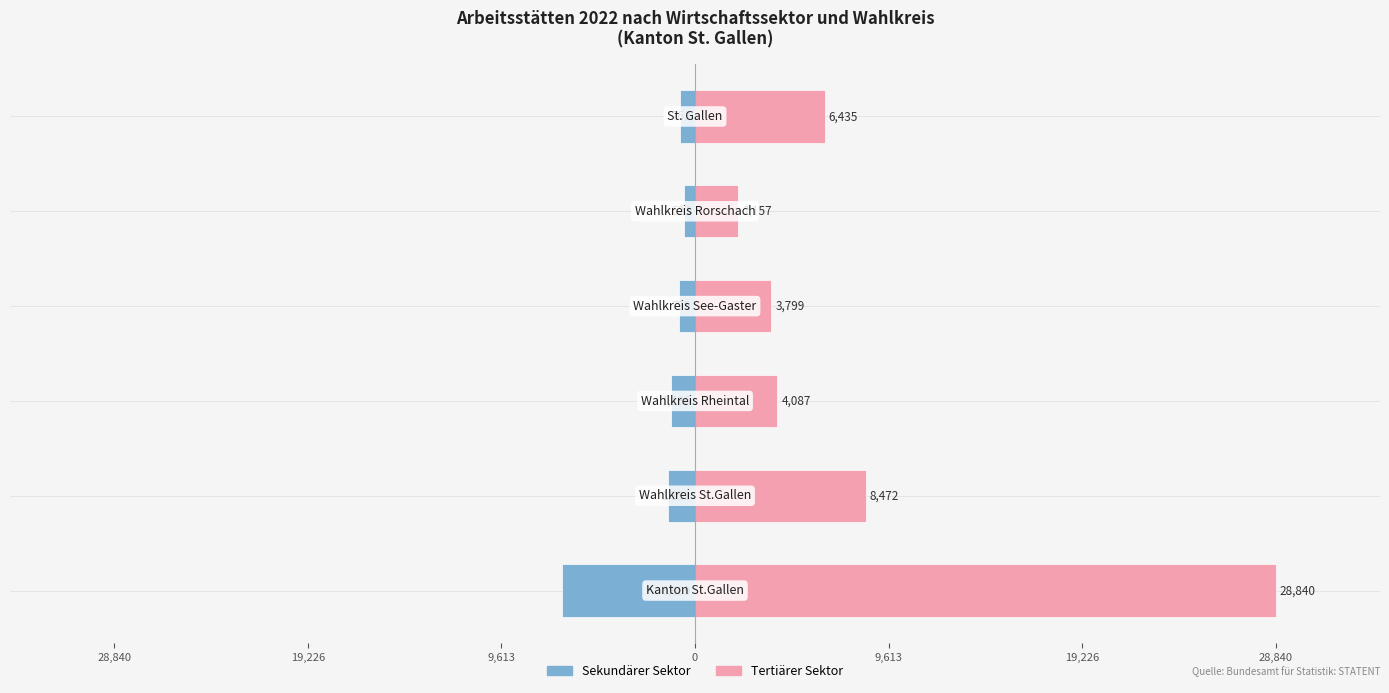

Which series has the widest spread of values?

Tertiärer Sektor